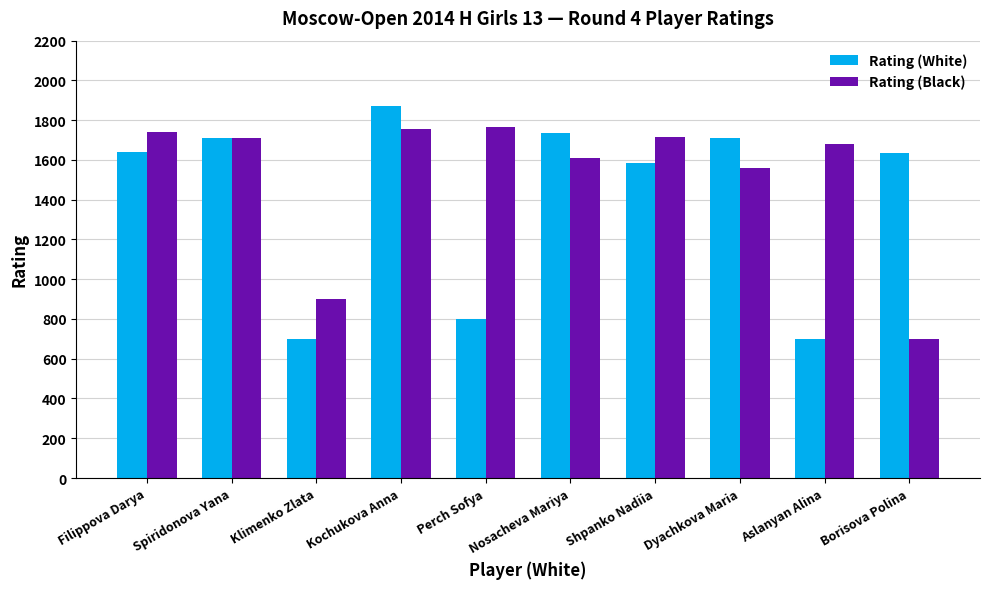

What is the approximate value of Rating (Black) at Spiridonova Yana, to the nearest 10?

1710